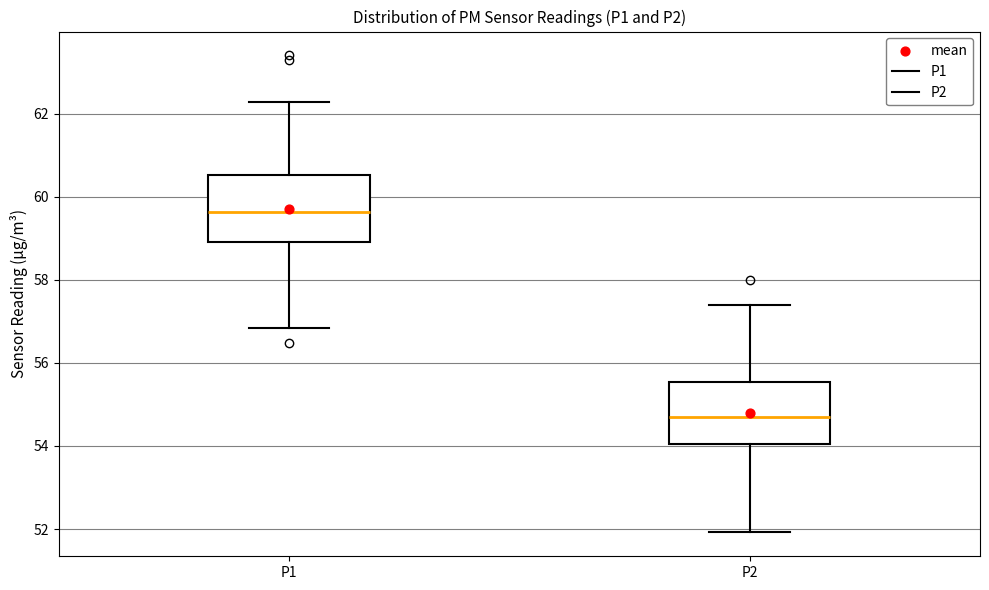

Which box has the lowest median line?

P2